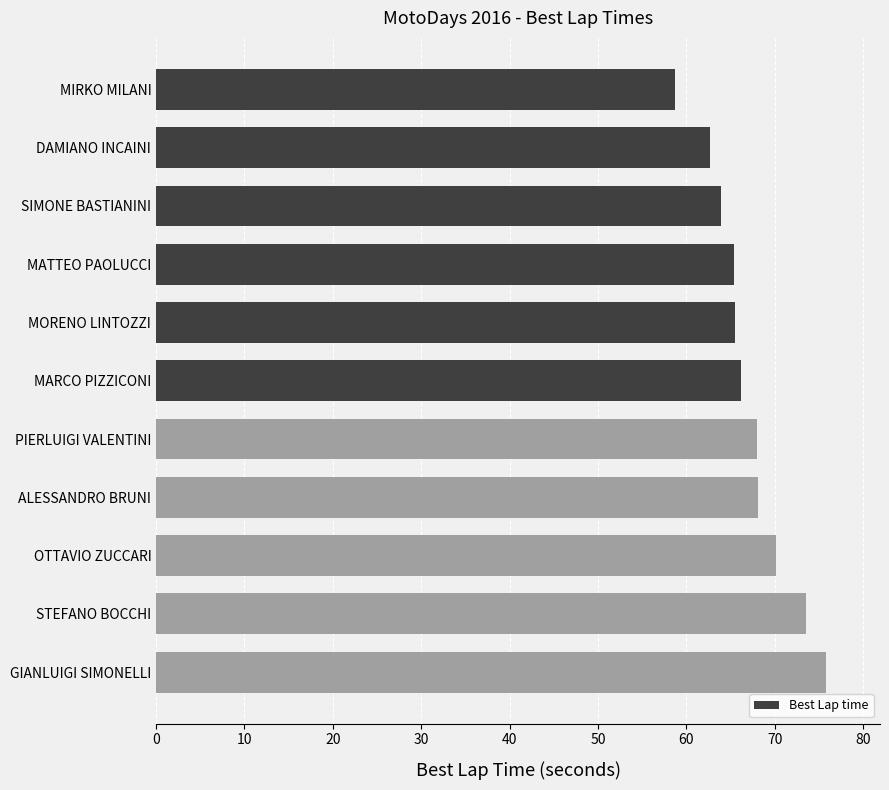

What is the difference between the values at GIANLUIGI SIMONELLI and STEFANO BOCCHI?

2.3